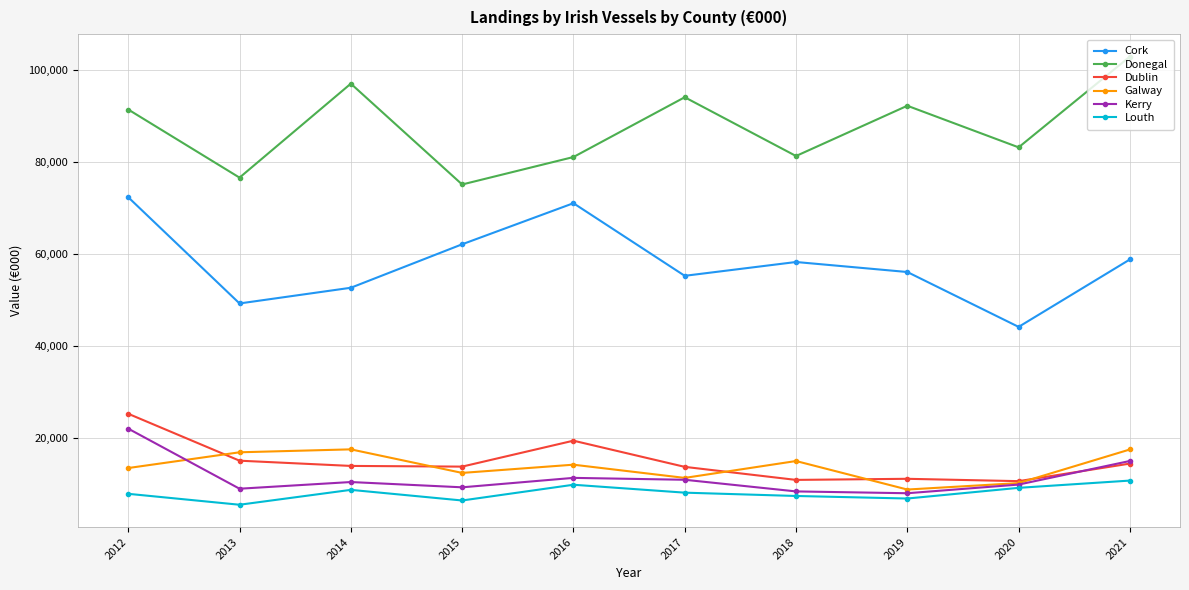

What is the spread (max minus min) of values at 2016?

71249